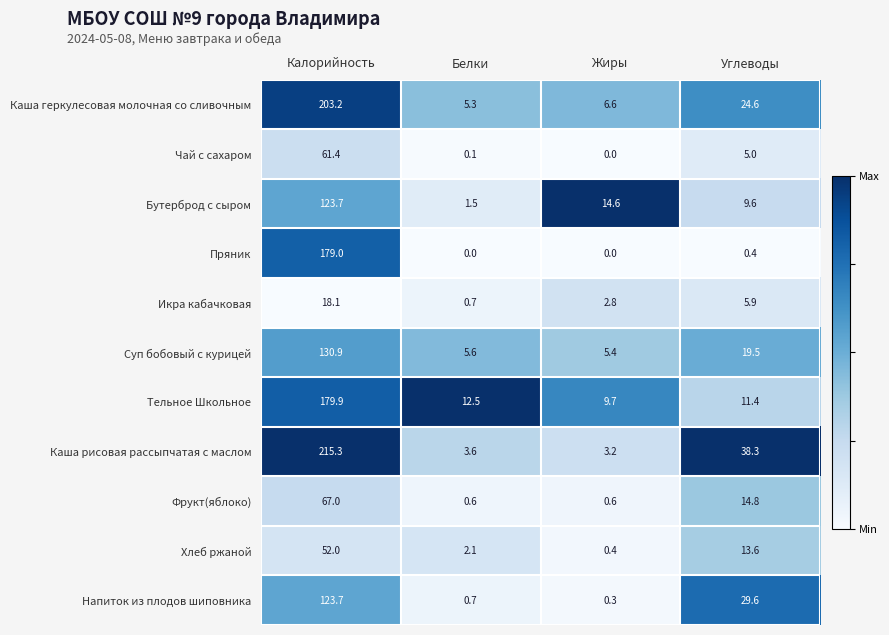

At how many categories does at least one series exceed 0?

4